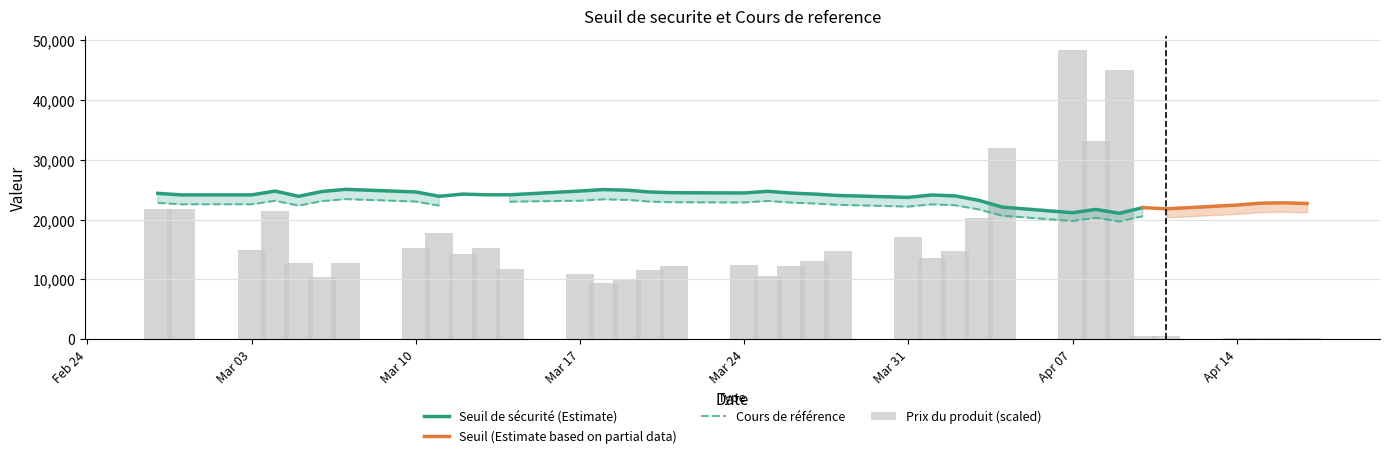

What is the sum of all Prix du produit values?

23.1